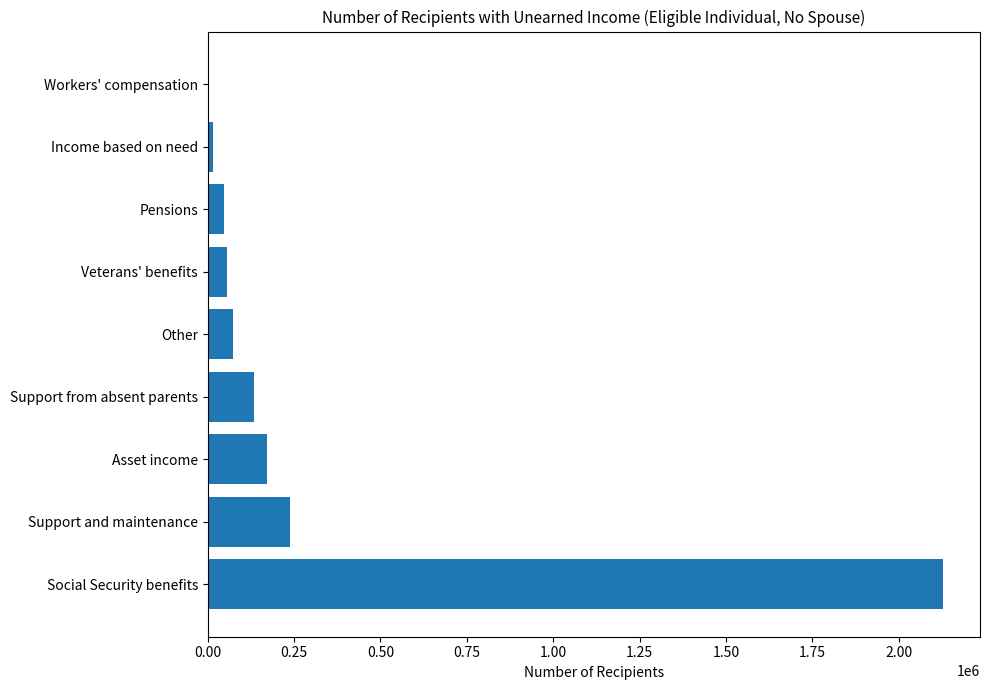

Are the bars horizontal?

Yes